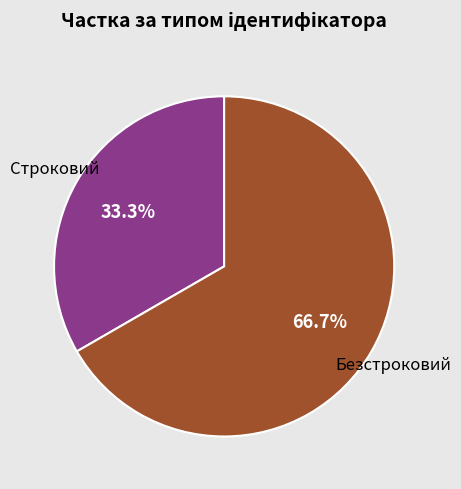

Which slice represents more than half of the pie?

Безстроковий